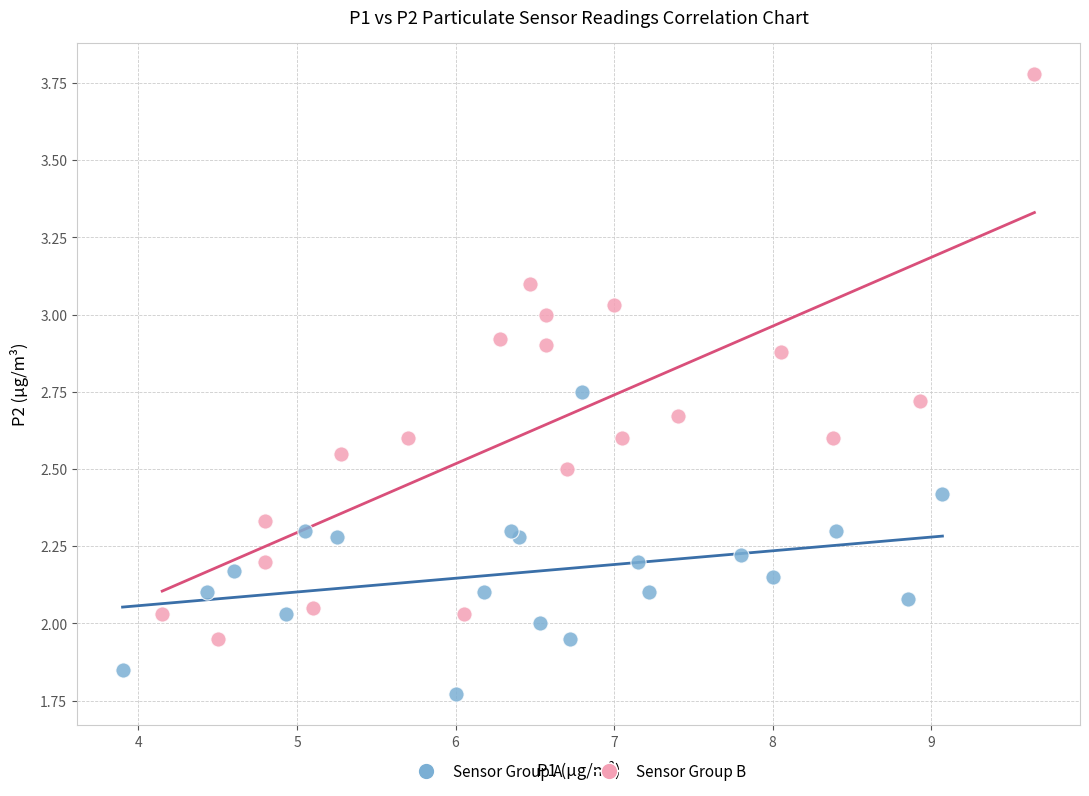

Which series reaches the maximum Y coordinate?

Sensor Group B